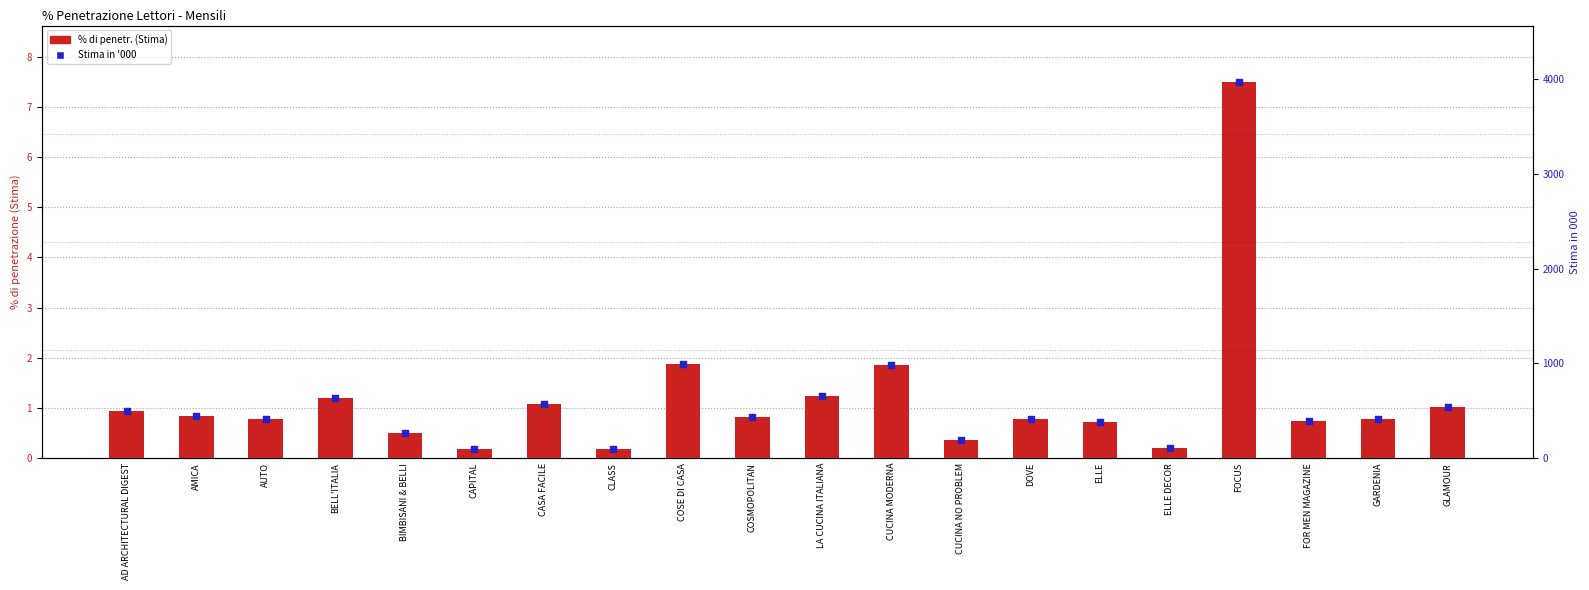

Which series reaches the minimum Y coordinate?

% di penetr. (Stima)